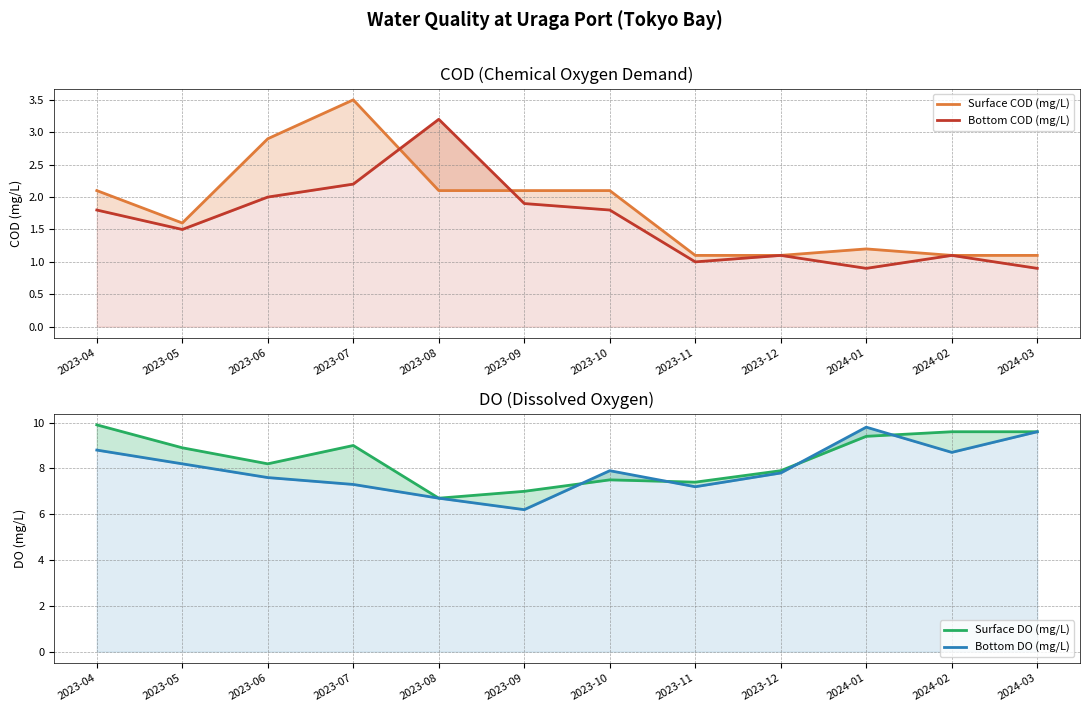

True or false: Surface COD (mg/L) has a value of 2.1 at 2023-10.

True